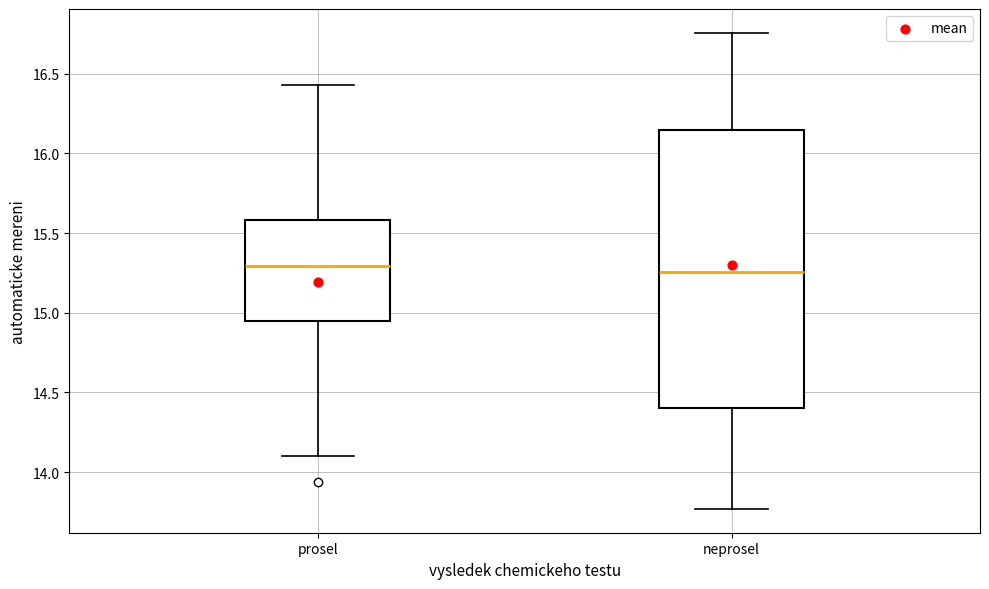

Which box is the tallest, from its lower edge to its upper edge?

neprosel